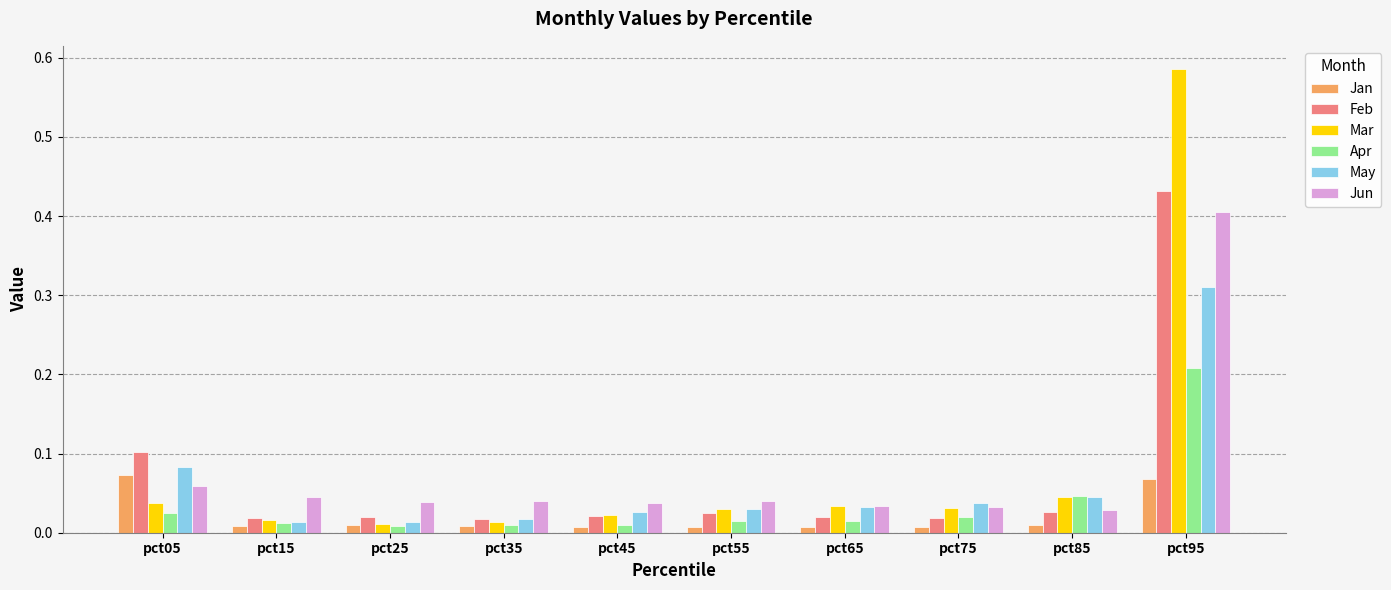

List the series in order of their peak value, highest first.

Mar, Feb, Jun, May, Apr, Jan